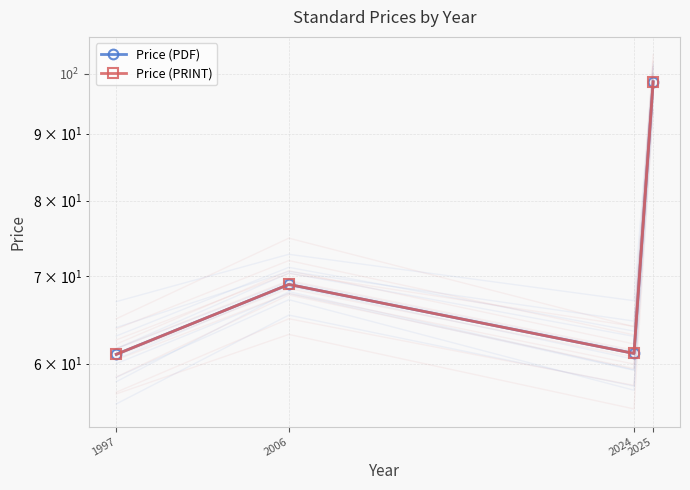

How many lines are shown in the chart?

2